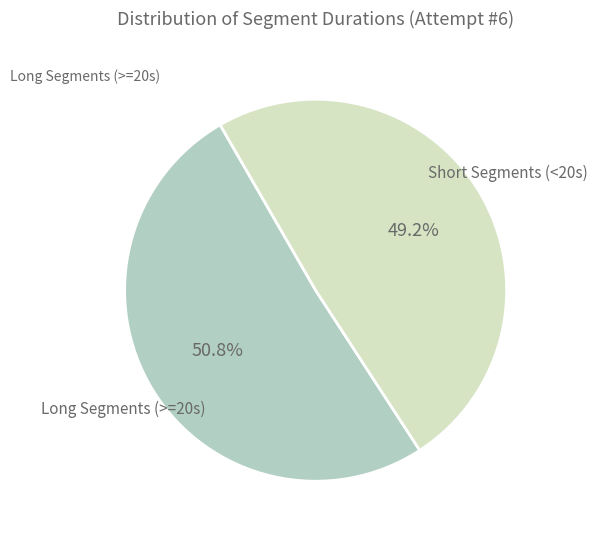

Does any single category account for the majority?

Yes